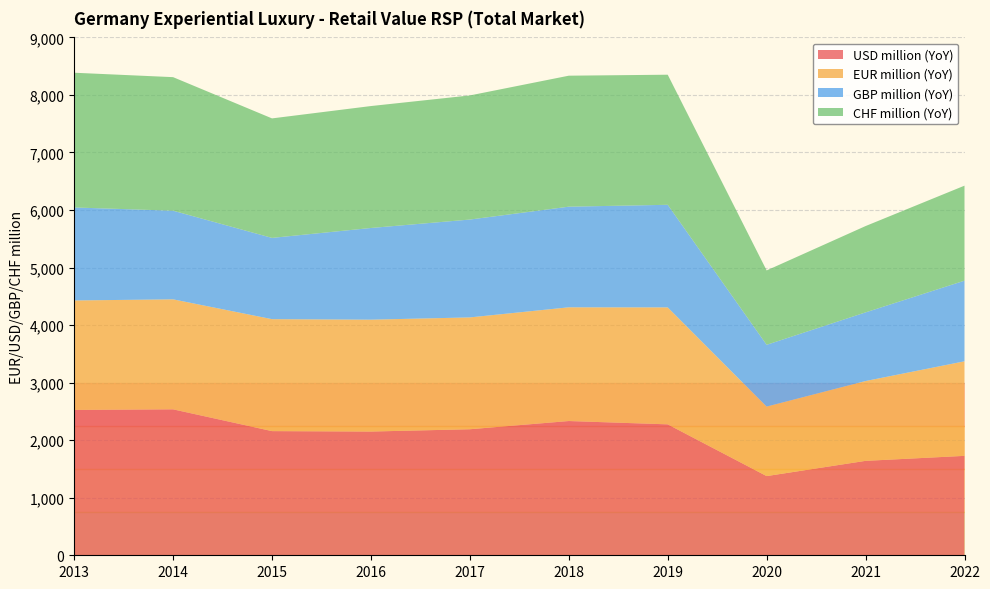

Reading left to right, transcribe all the data shown in this chart.

USD million (YoY): 2526.0	2536.2	2157.9	2150.5	2190.4	2333.0	2275.4	1376.4	1641.0	1727.9
EUR million (YoY): 1902.5	1911.6	1945.6	1944.1	1943.5	1976.4	2032.6	1207.8	1387.2	1643.1
GBP million (YoY): 1616.1	1540.4	1412.2	1593.4	1700.7	1749.0	1782.9	1073.6	1193.1	1401.5
CHF million (YoY): 2341.5	2321.1	2076.7	2119.0	2156.9	2276.3	2260.8	1292.4	1500.1	1650.9